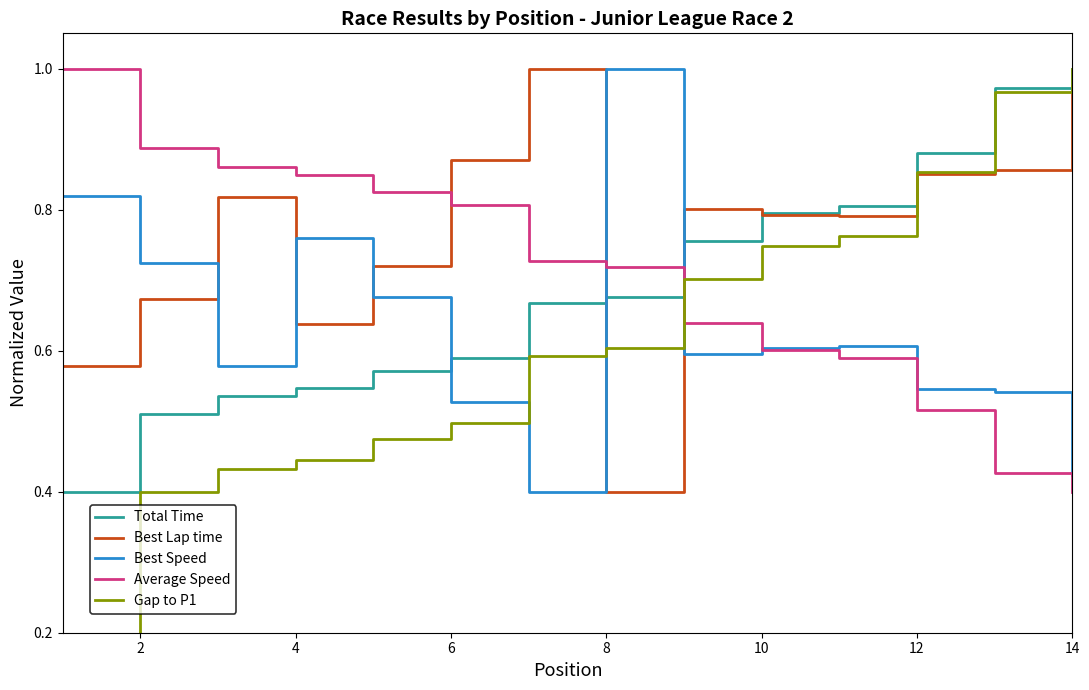

List the series in order of their peak value, lowest first.

Total Time, Best Lap time, Best Speed, Average Speed, Gap to P1